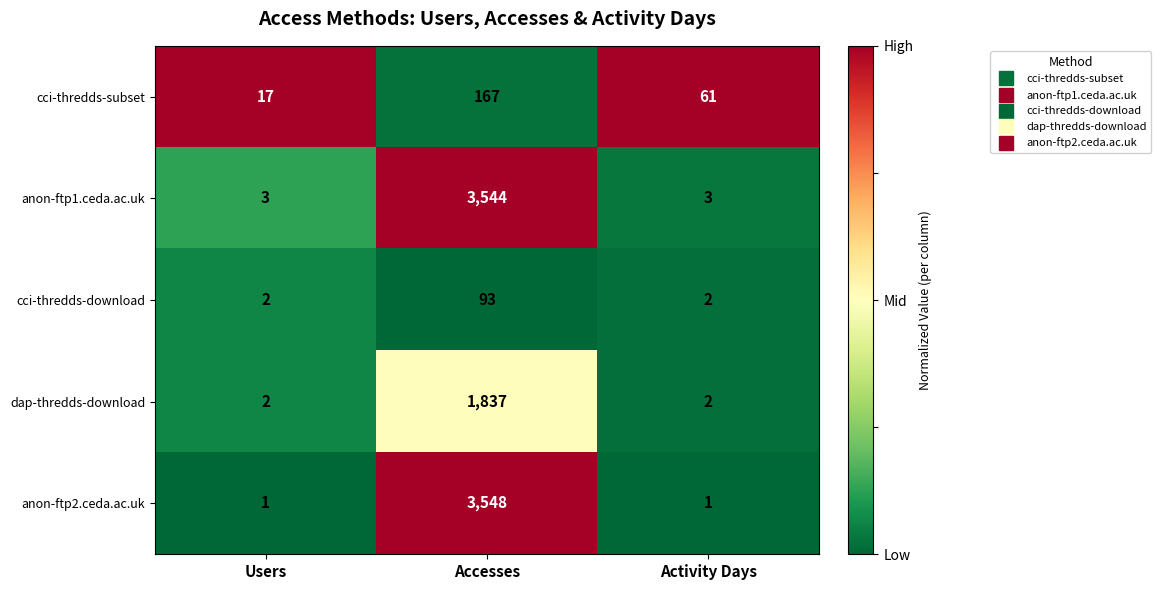

Reading right to left, what are all the values shown in this chart?

cci-thredds-subset: Activity Days=61	Accesses=167	Users=17
anon-ftp1.ceda.ac.uk: Activity Days=3	Accesses=3544	Users=3
cci-thredds-download: Activity Days=2	Accesses=93	Users=2
dap-thredds-download: Activity Days=2	Accesses=1837	Users=2
anon-ftp2.ceda.ac.uk: Activity Days=1	Accesses=3548	Users=1